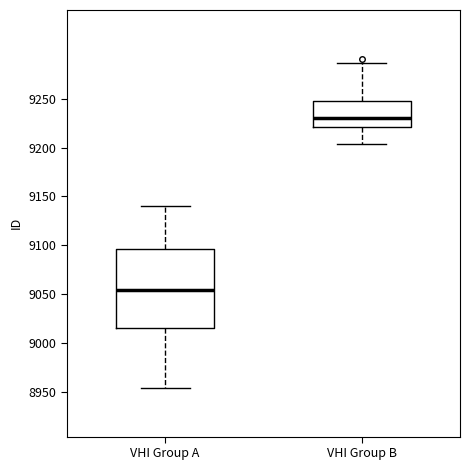

Where is the upper edge of the box for VHI Group A on the y-axis? The values are not printed on the chart, so give them approximately, as read against the axis.

9095